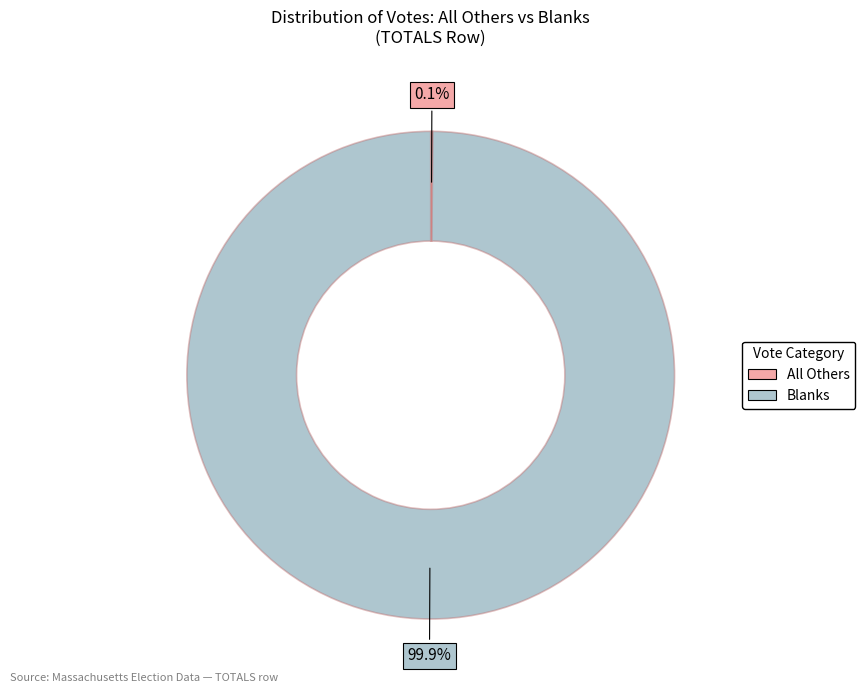

Does Blanks represent more than half of the total?

Yes